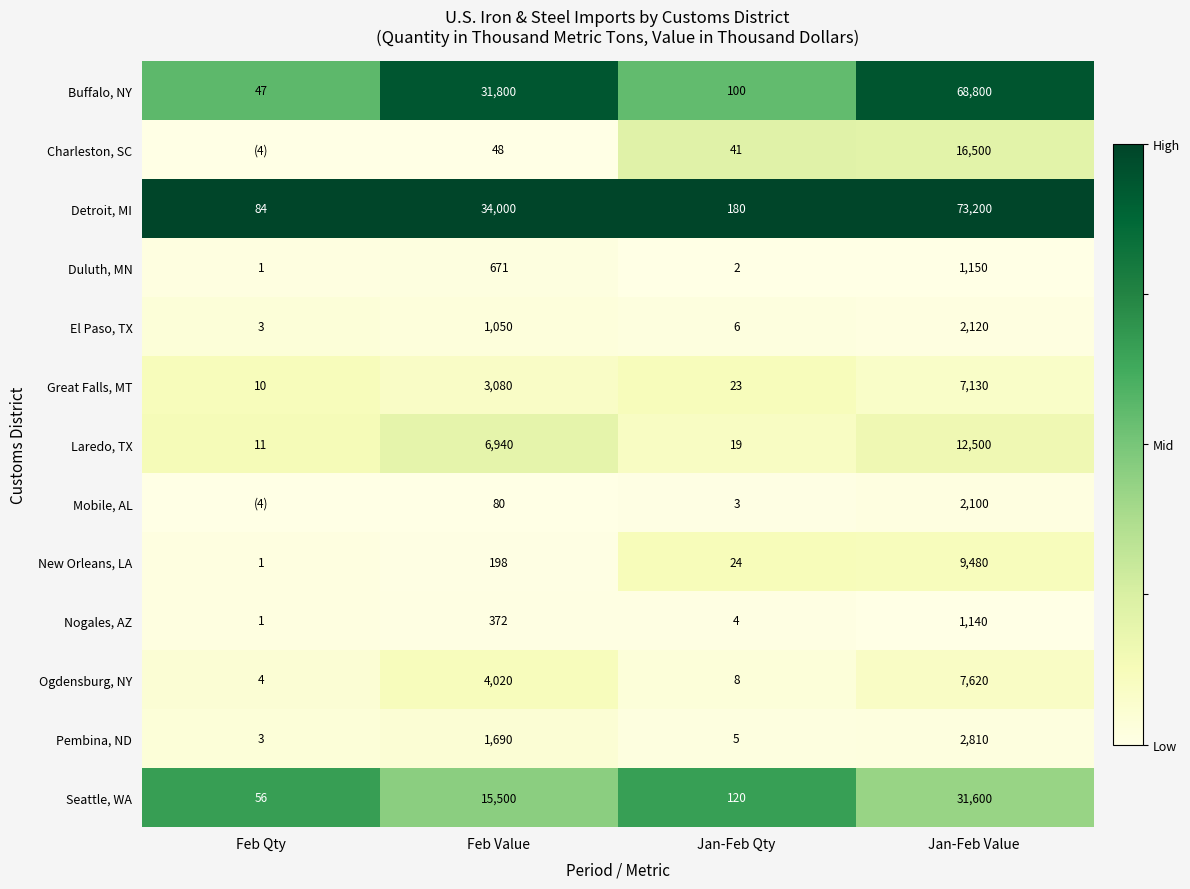

At which label does New Orleans, LA reach its minimum?

Feb Qty